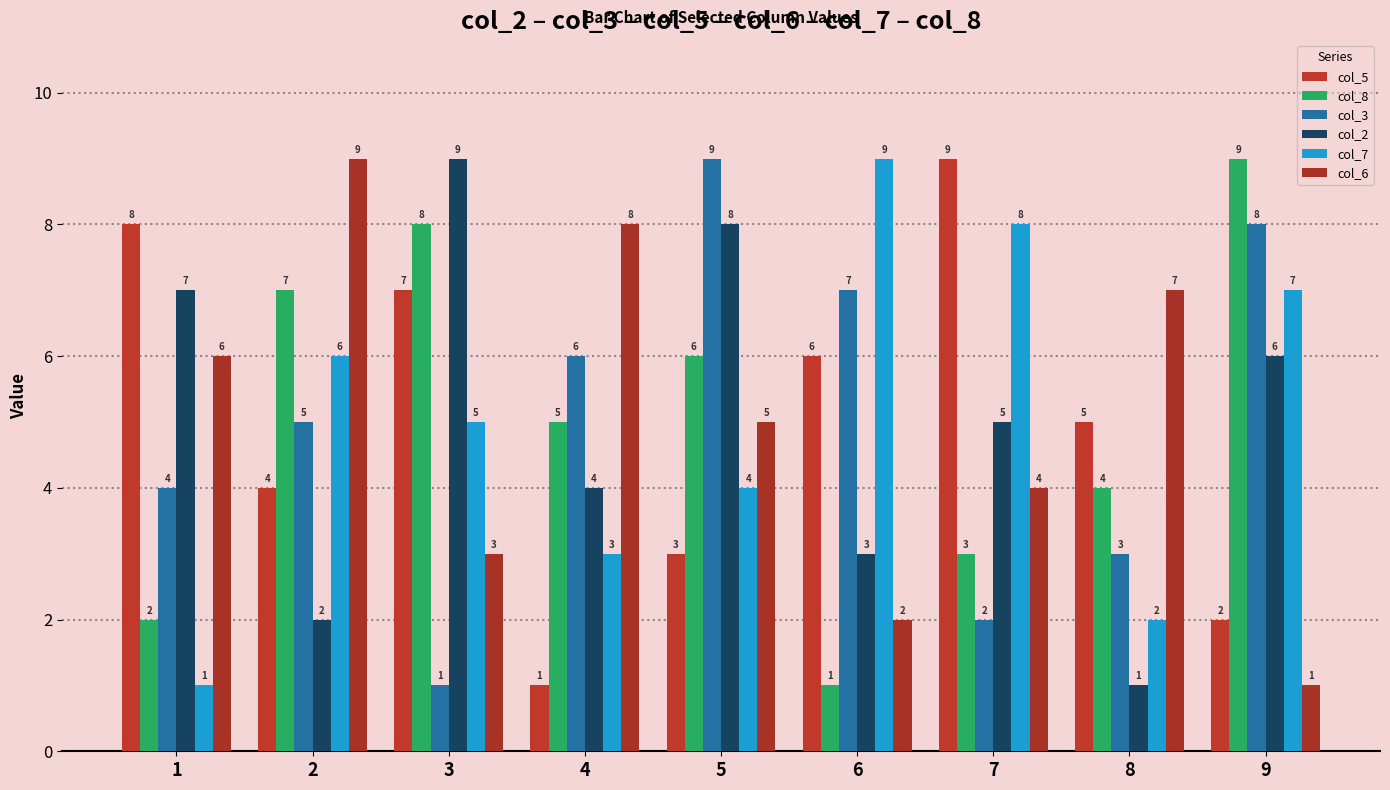

Between 6 and 8, which is larger?

6